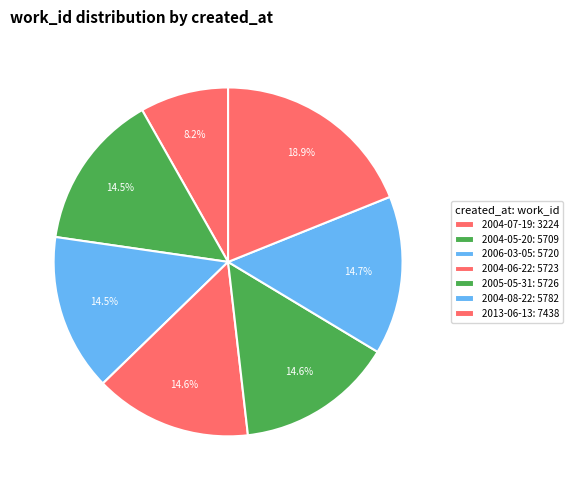

Approximately how many times larger is the value at 2013-06-13 compared to 2004-05-20?

1.3